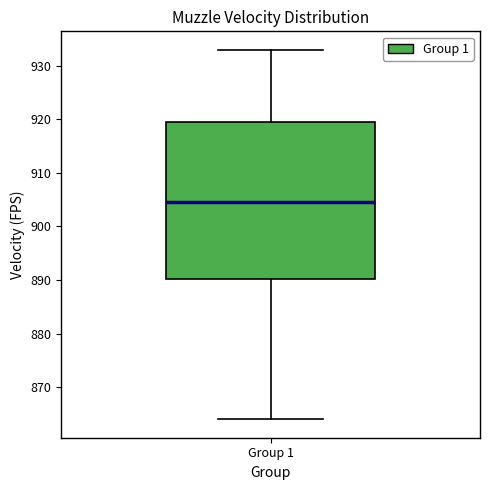

Where is the upper edge of the box for Group 1 on the y-axis? The values are not printed on the chart, so give them approximately, as read against the axis.

920